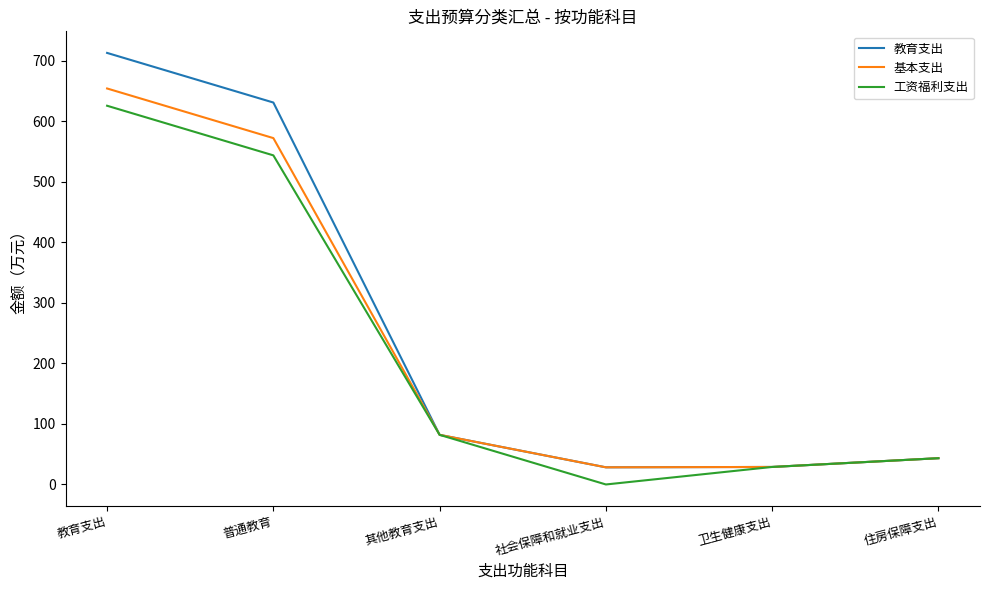

True or false: 工资福利支出 has a value of 82.0 at 其他教育支出.

True